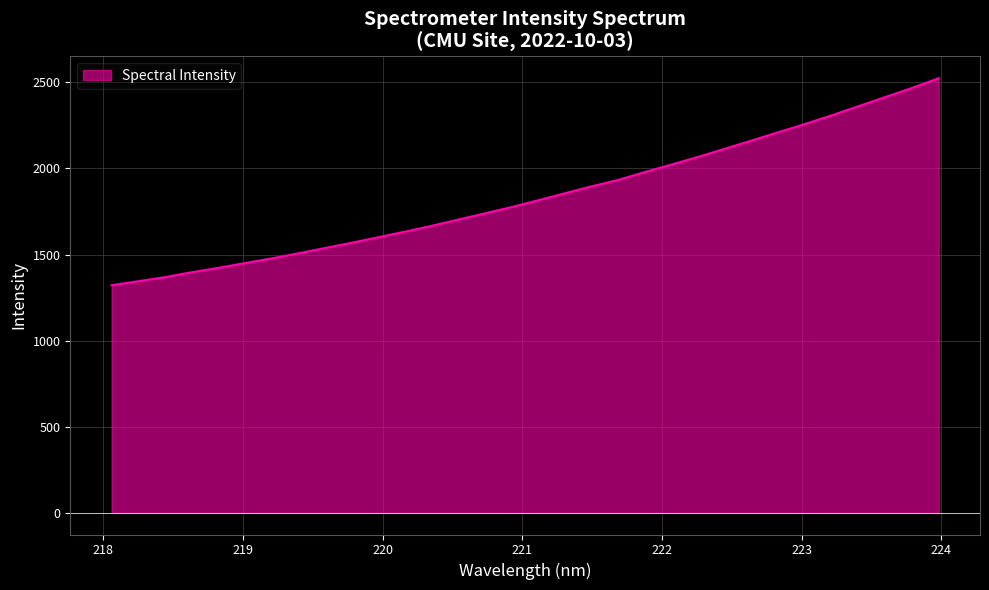

What is the difference between the maximum and minimum values?

1202.4